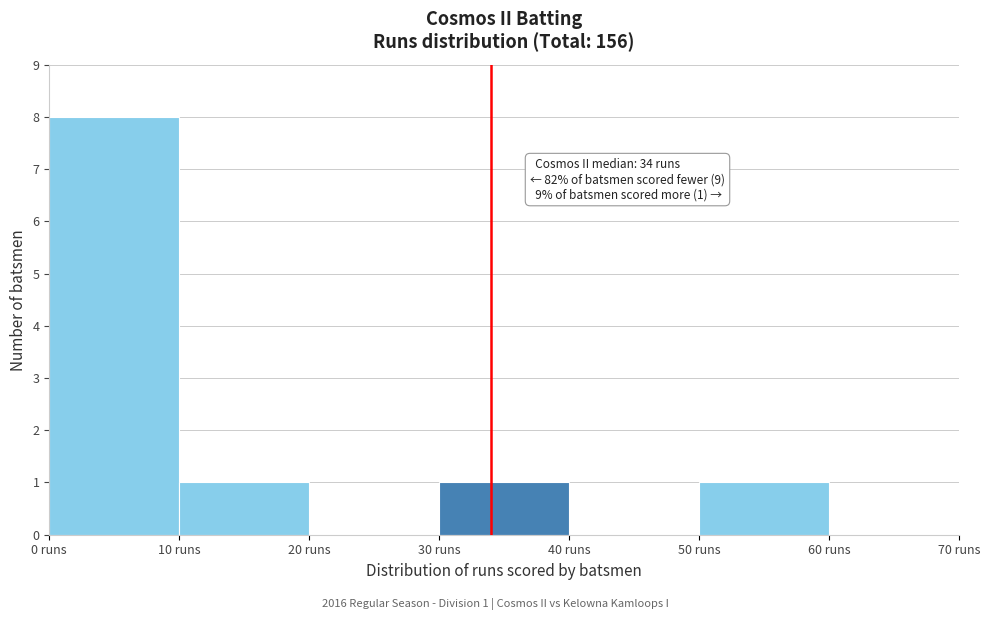

Over which range of the x-axis is the bar tallest?

0 to 10